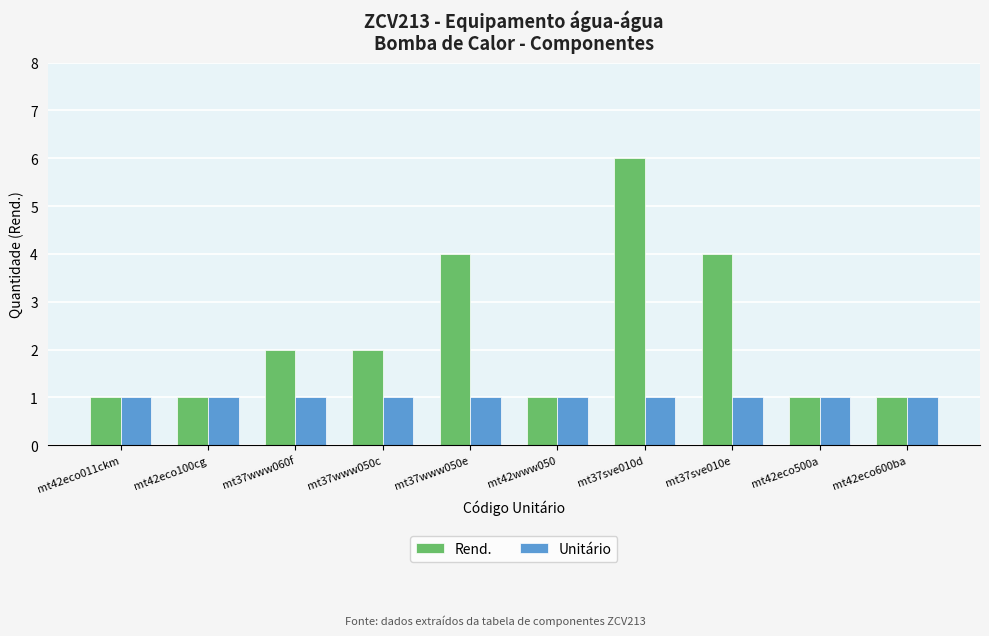

Are the bars horizontal?

No